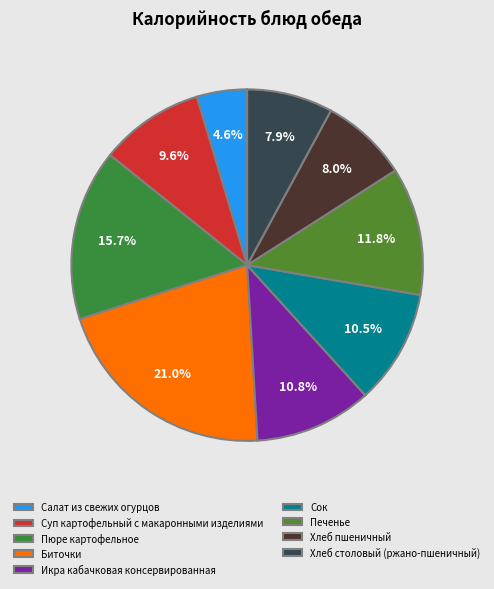

Which has a higher value, Хлеб пшеничный or Икра кабачковая консервированная?

Икра кабачковая консервированная